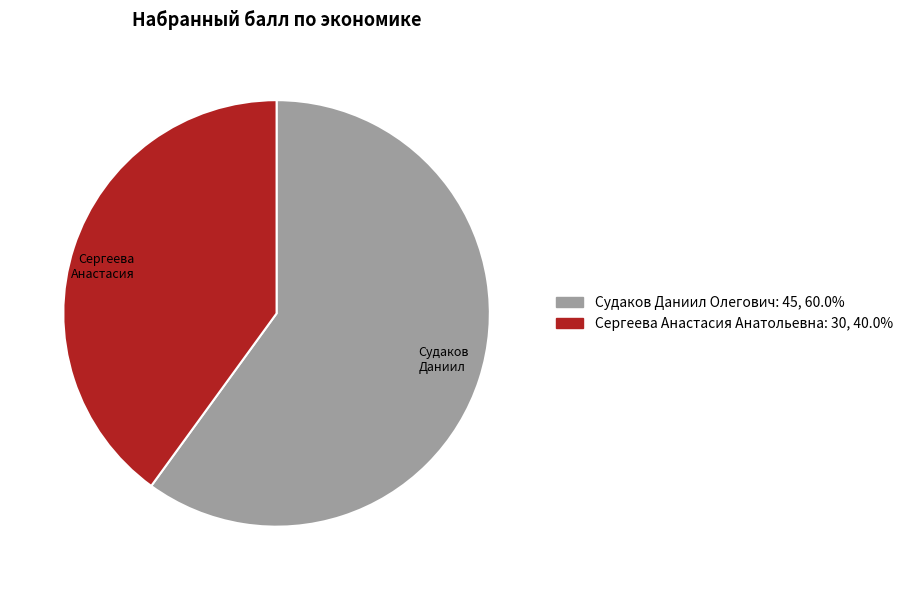

How many segments does this pie chart have?

2